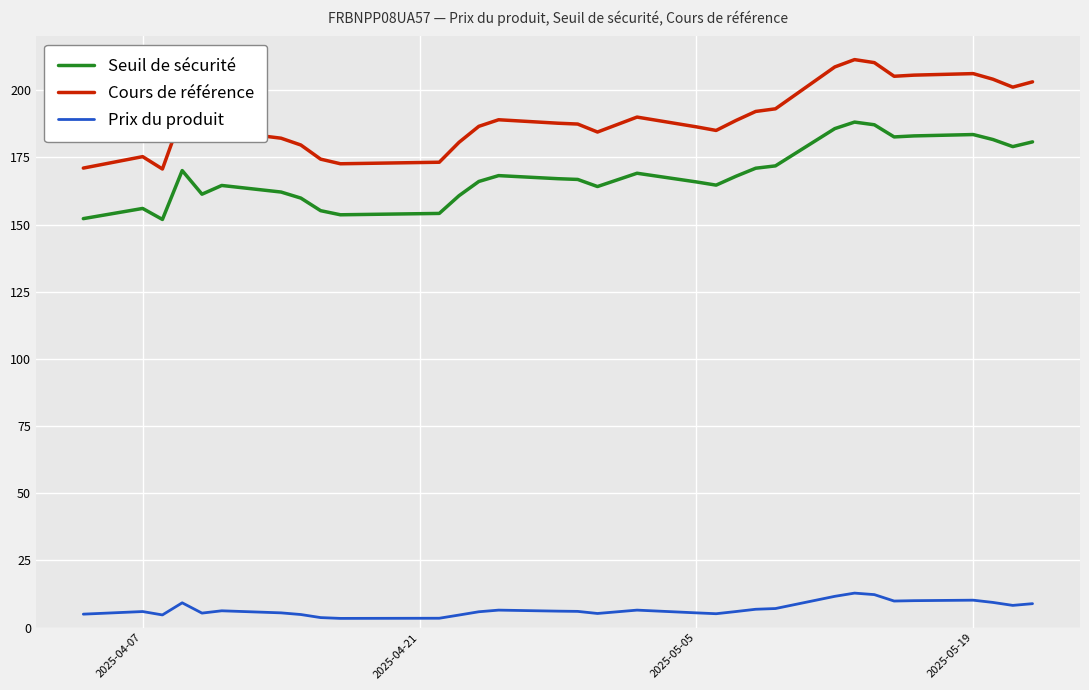

What is the lowest value of the Cours de référence series?

170.7